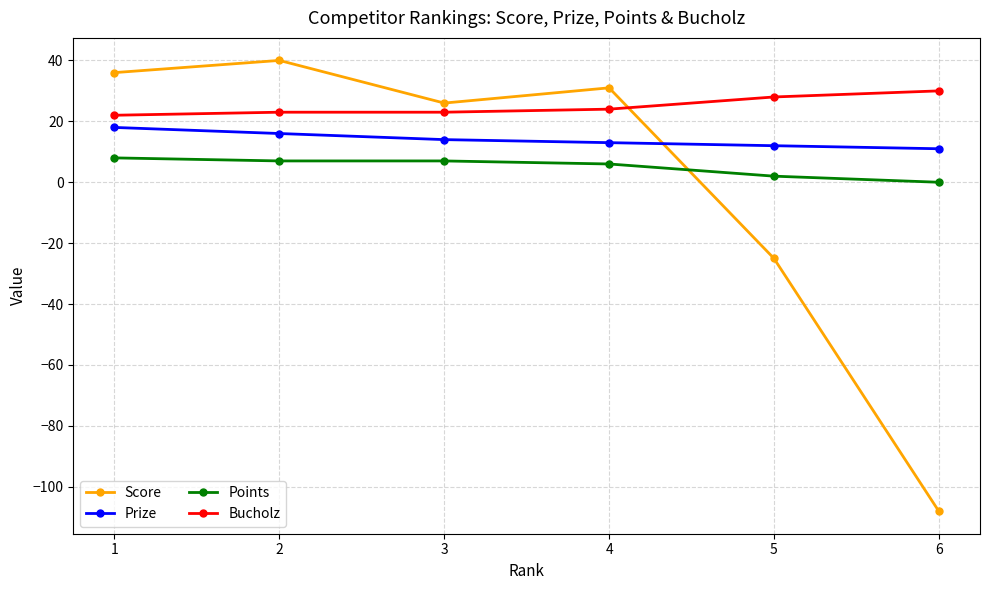

Reading left to right, what are all the values shown in this chart?

Score: 1=36	2=40	3=26	4=31	5=-25	6=-108
Prize: 1=18	2=16	3=14	4=13	5=12	6=11
Points: 1=8	2=7	3=7	4=6	5=2	6=0
Bucholz: 1=22	2=23	3=23	4=24	5=28	6=30